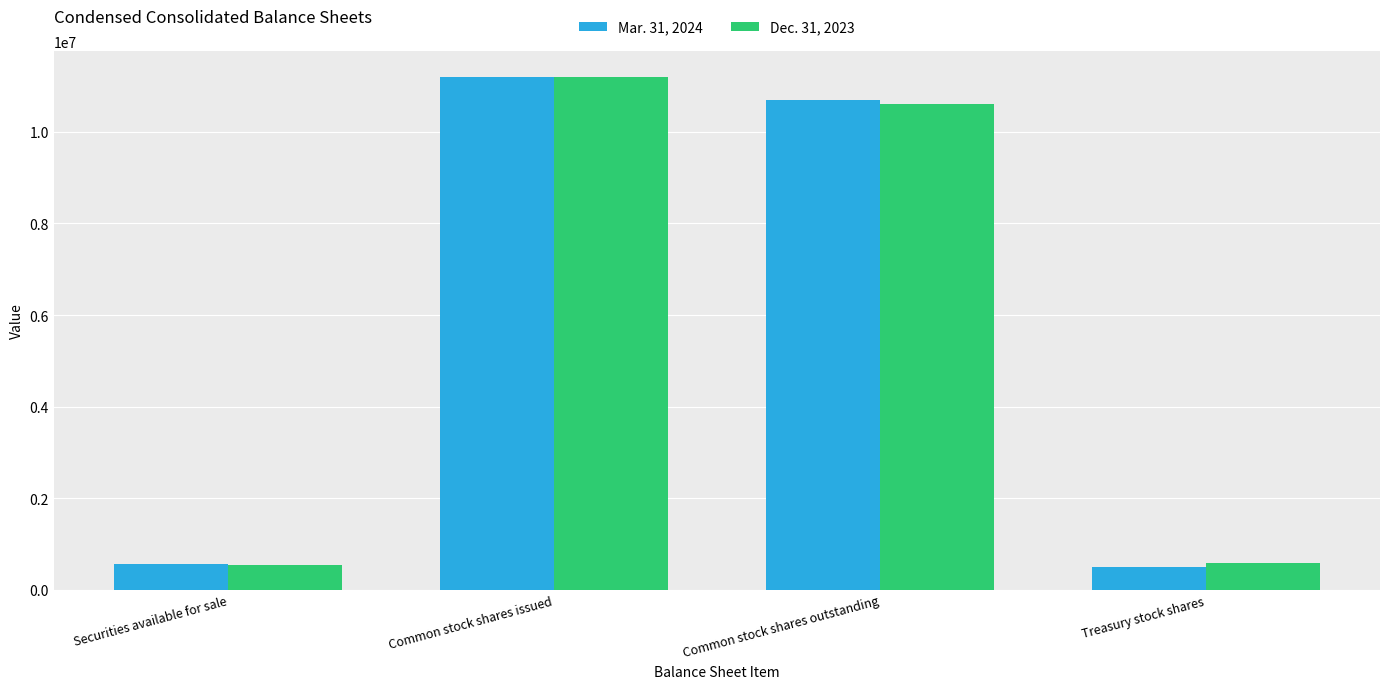

What is the total value across all series at Common stock shares outstanding?

21317467